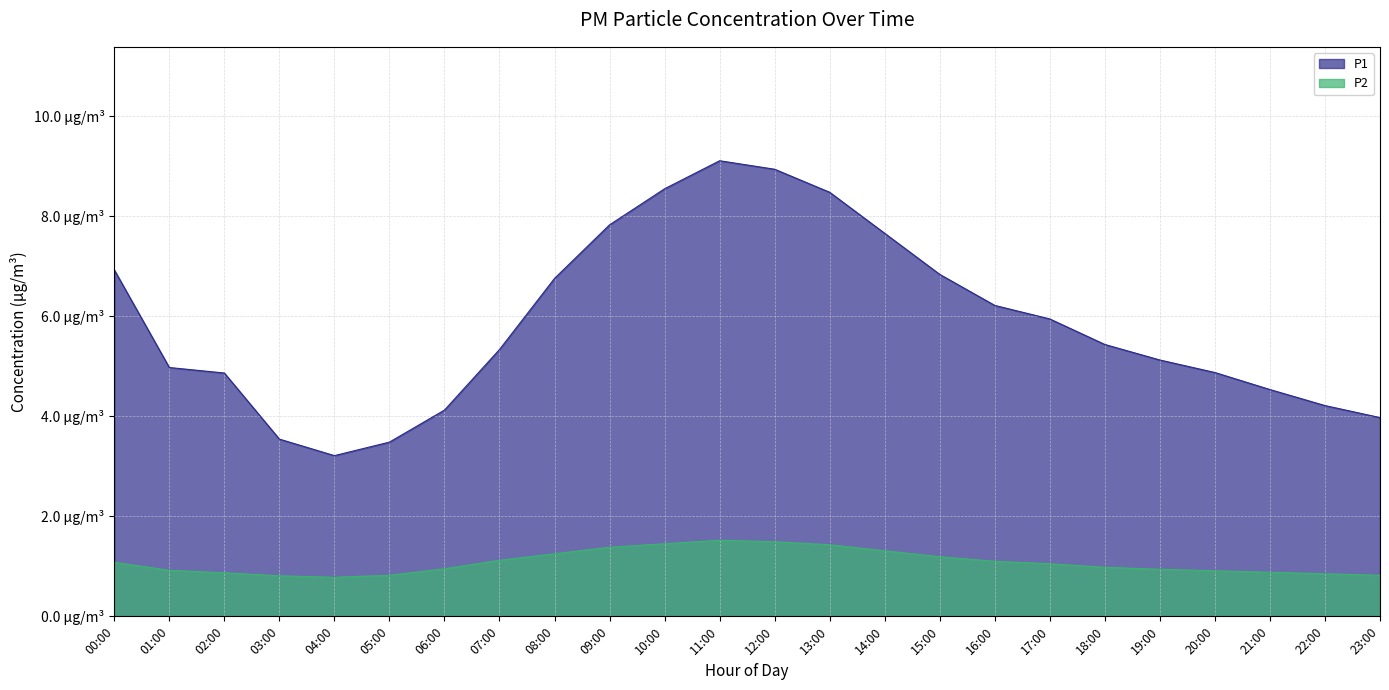

True or false: P2 and P1 intersect in this chart.

False